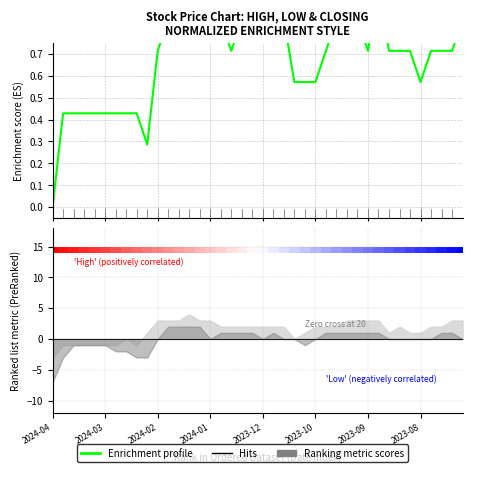

What is the average value?

0.7